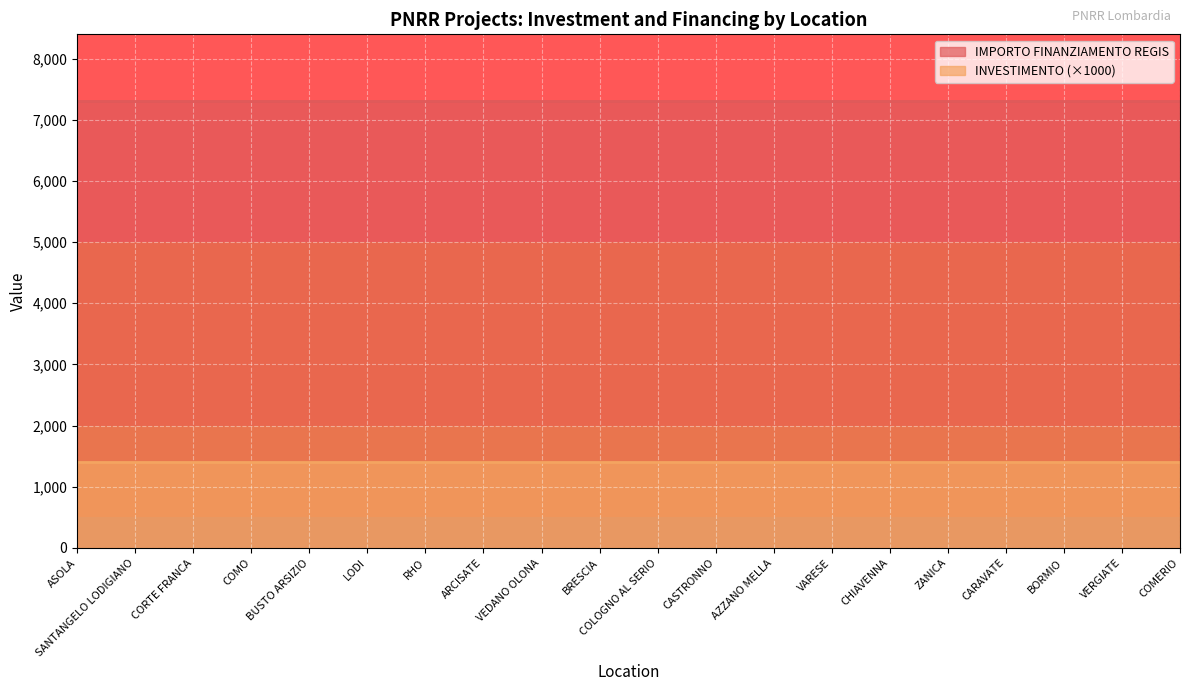

What is the sum of the IMPORTO FINANZIAMENTO REGIS values at VEDANO OLONA and COMO?

14602